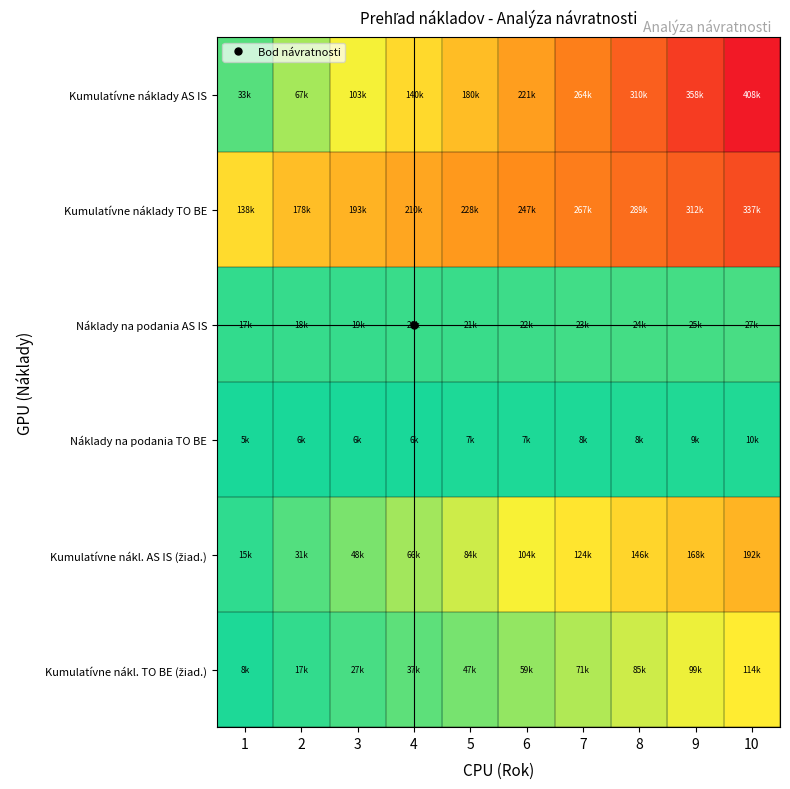

At which category is the sum across all series the highest?

10